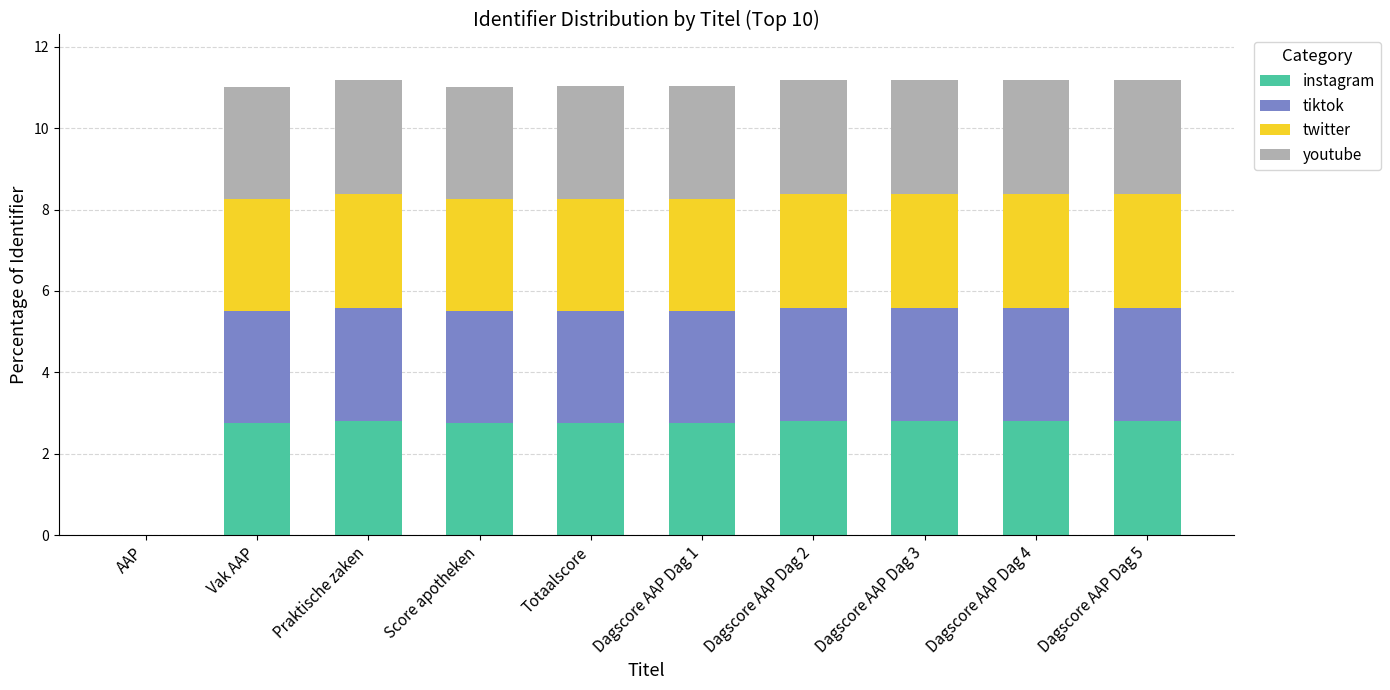

Read the instagram value at Praktische zaken.

2.8